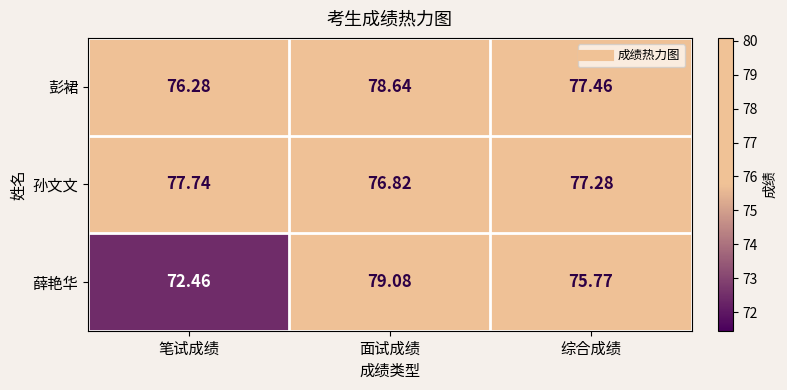

Which series changed the most between 笔试成绩 and 综合成绩?

薛艳华